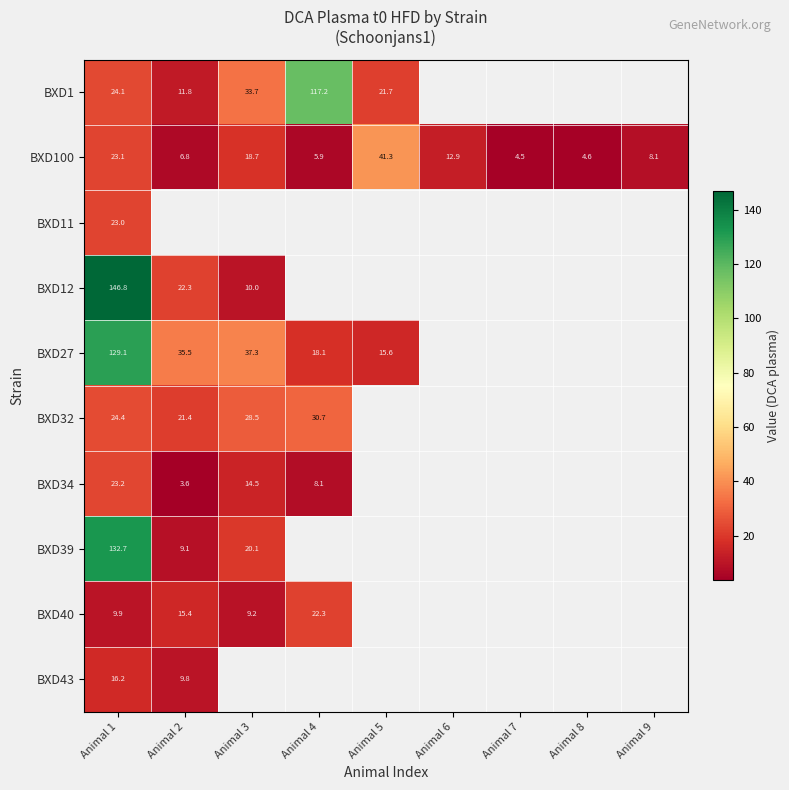

Which category has the highest value in the BXD32 series?

Animal 4